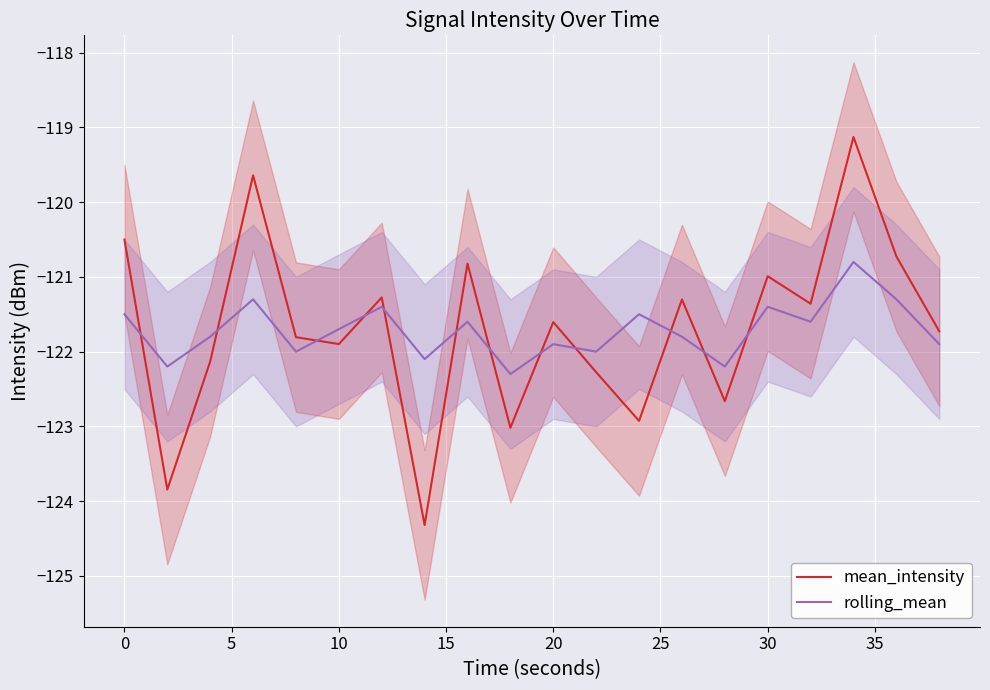

How many interior local valleys does the rolling_mean series have?

7